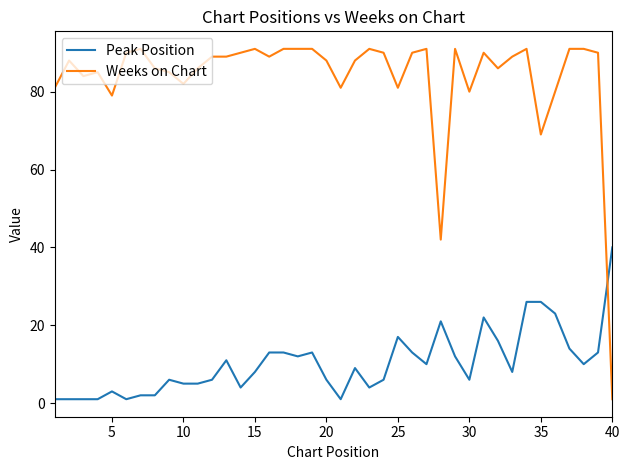

What is the average value of the Weeks on Chart series?

84